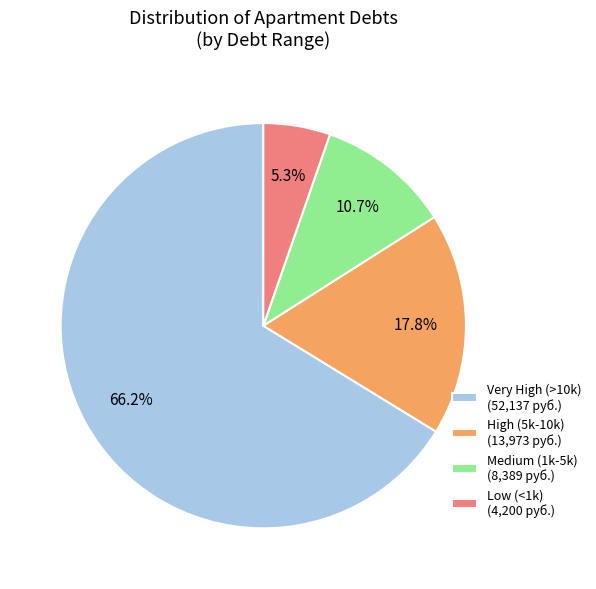

Rank the categories by value from highest to lowest.

Very High (>10k) (52,137 руб.), High (5k-10k) (13,973 руб.), Medium (1k-5k) (8,389 руб.), Low (<1k) (4,200 руб.)